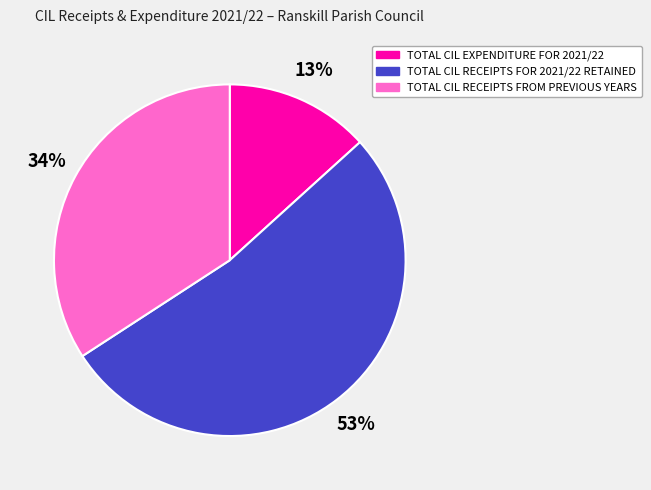

Which slice is the smallest?

TOTAL CIL EXPENDITURE FOR 2021/22